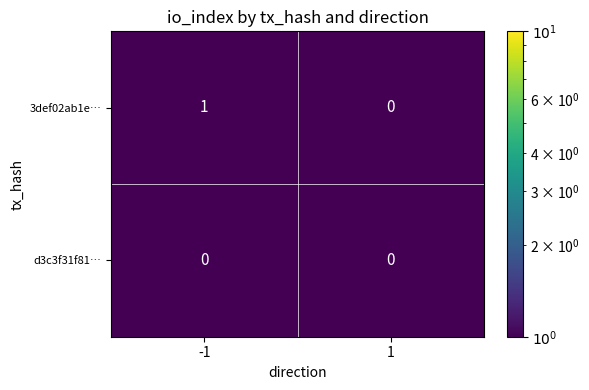

Rank the series by their maximum value, from lowest to highest.

d3c3f31f81…, 3def02ab1e…